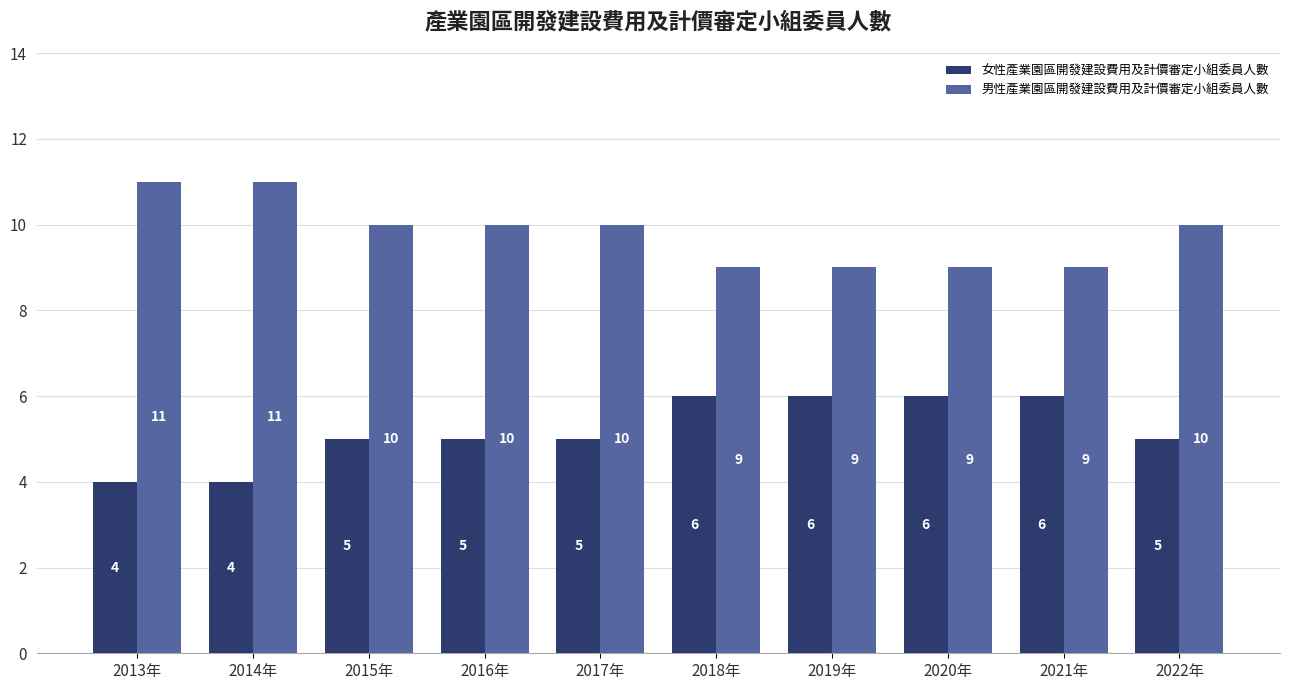

What is the approximate value of 男性產業園區開發建設費用及計價審定小組委員人數 at 2021年?

9